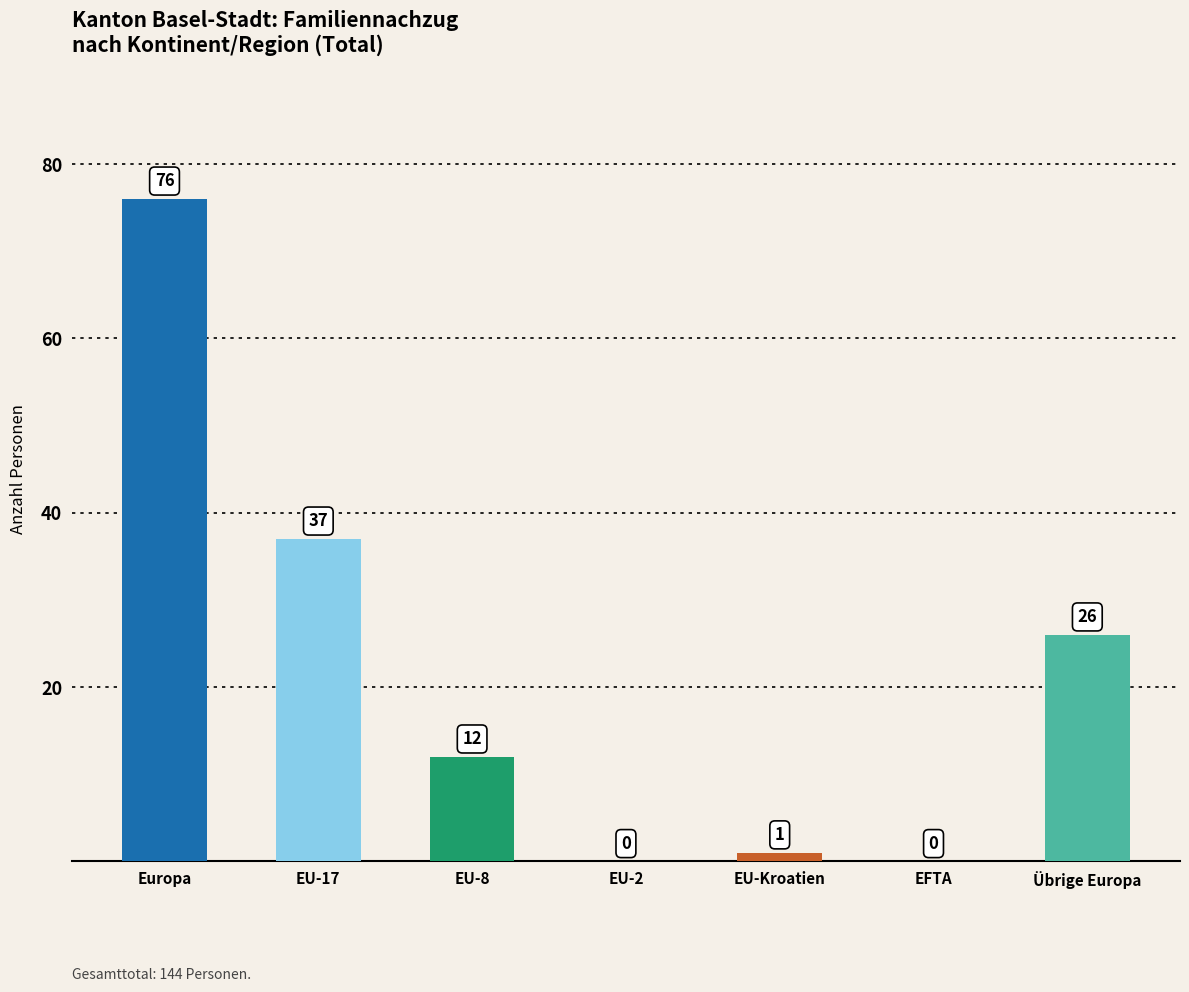

Is it true that the value at EU-2 is -38?

False